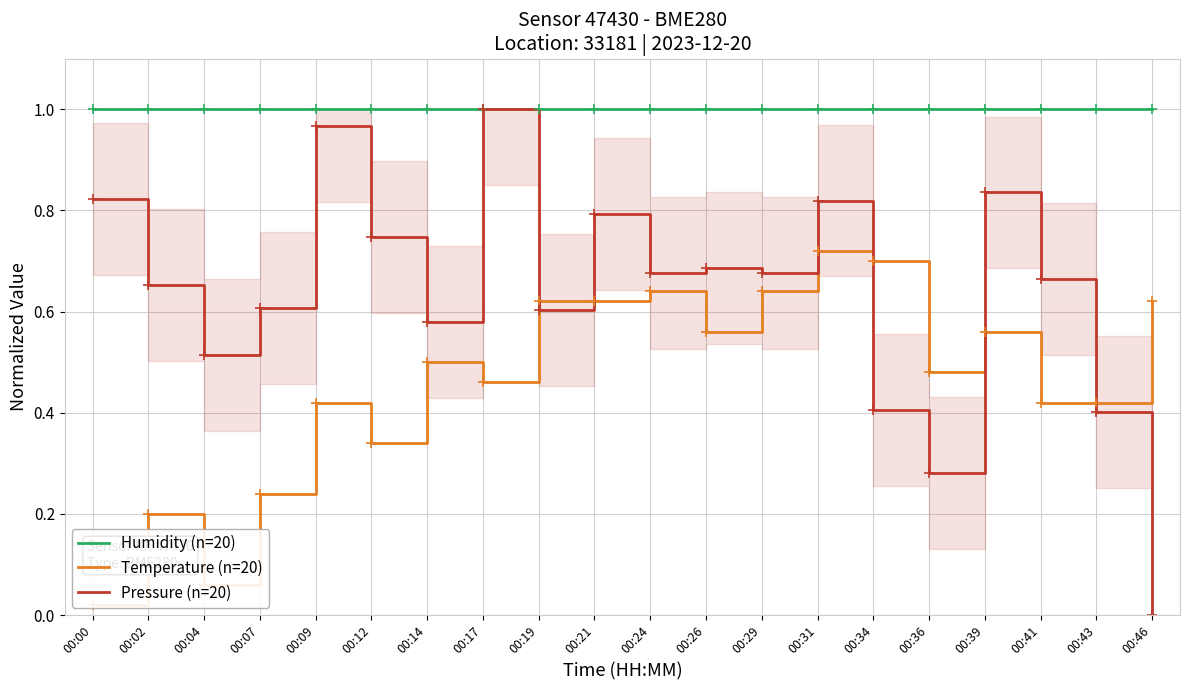

What is the spread (max minus min) of values at 00:21?

0.4